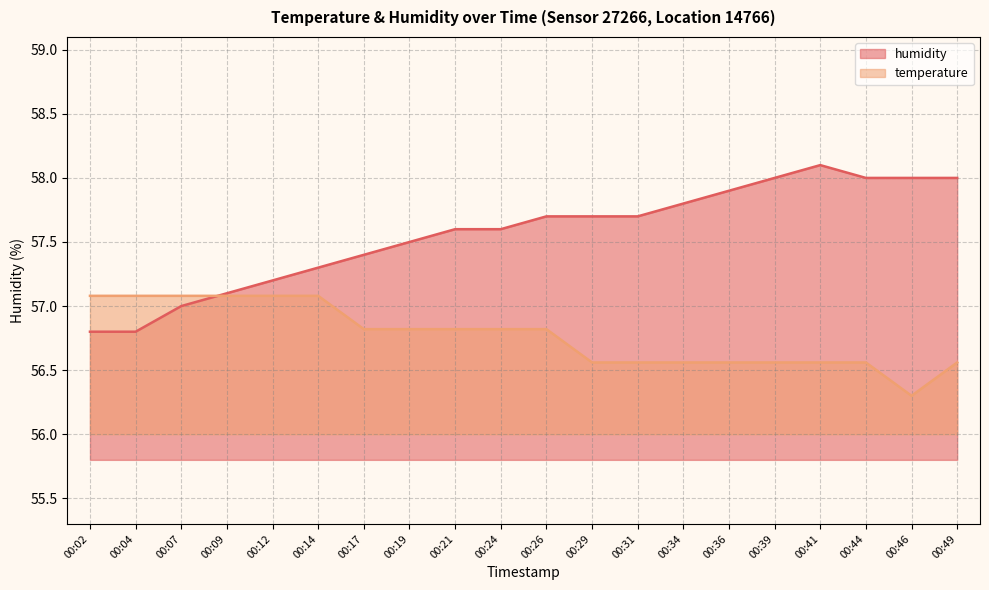

In humidity, how many points are higher than both neighbors (excluding endpoints)?

1